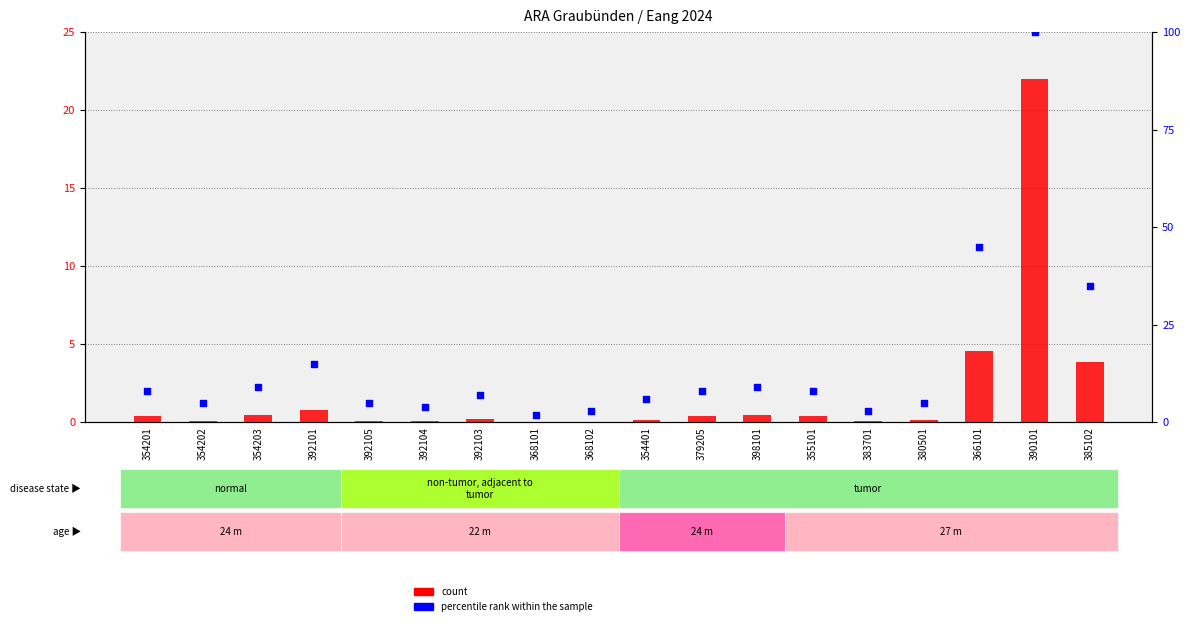

Which series reaches the maximum Y coordinate?

percentile rank within the sample